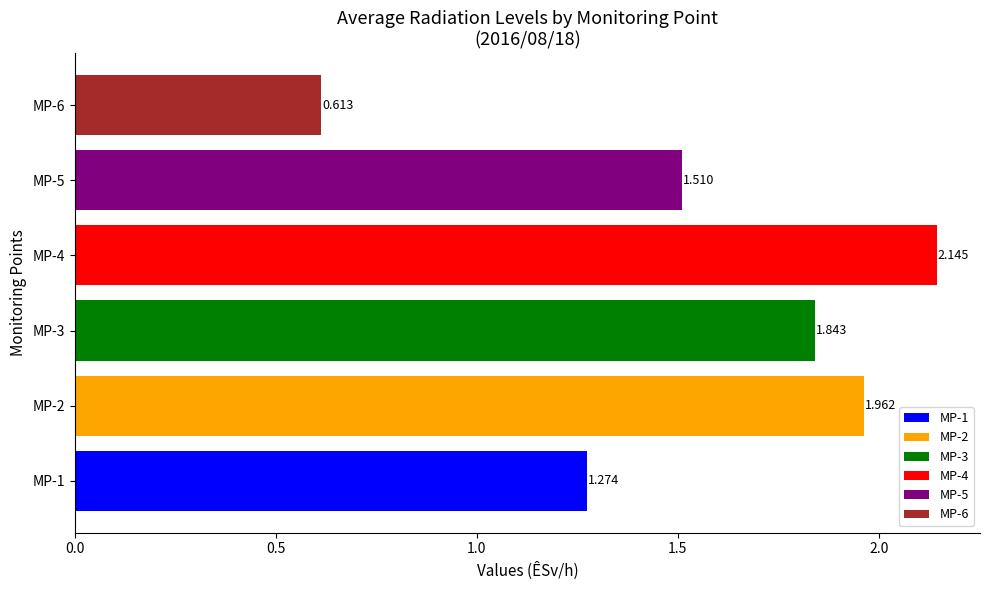

How many bars are there in total?

6